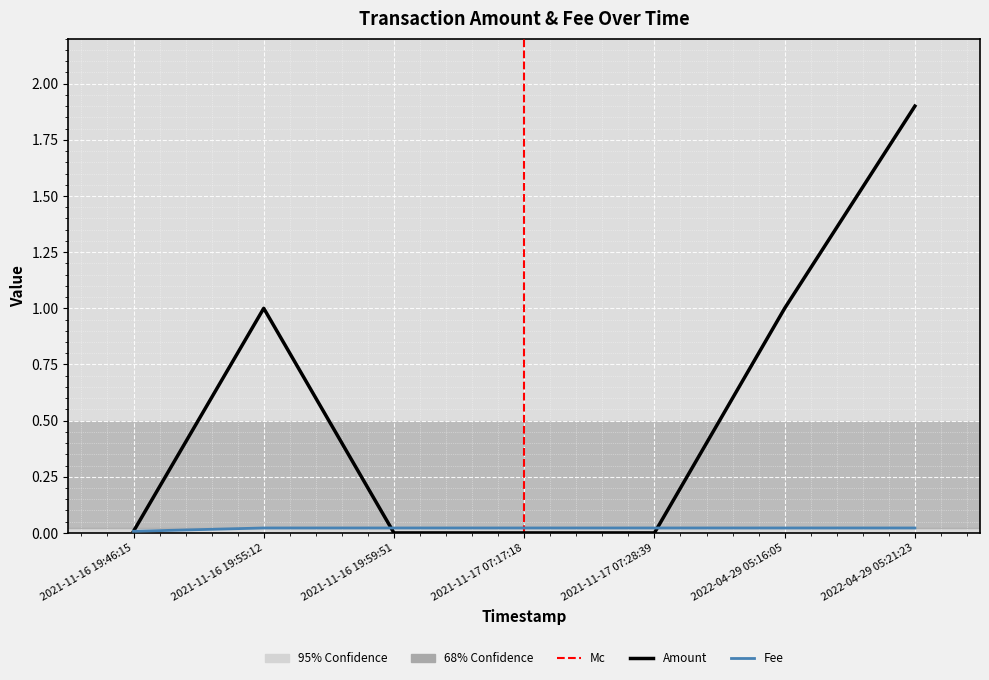

After their last crossing, which series has the higher values: Amount or Fee?

Amount